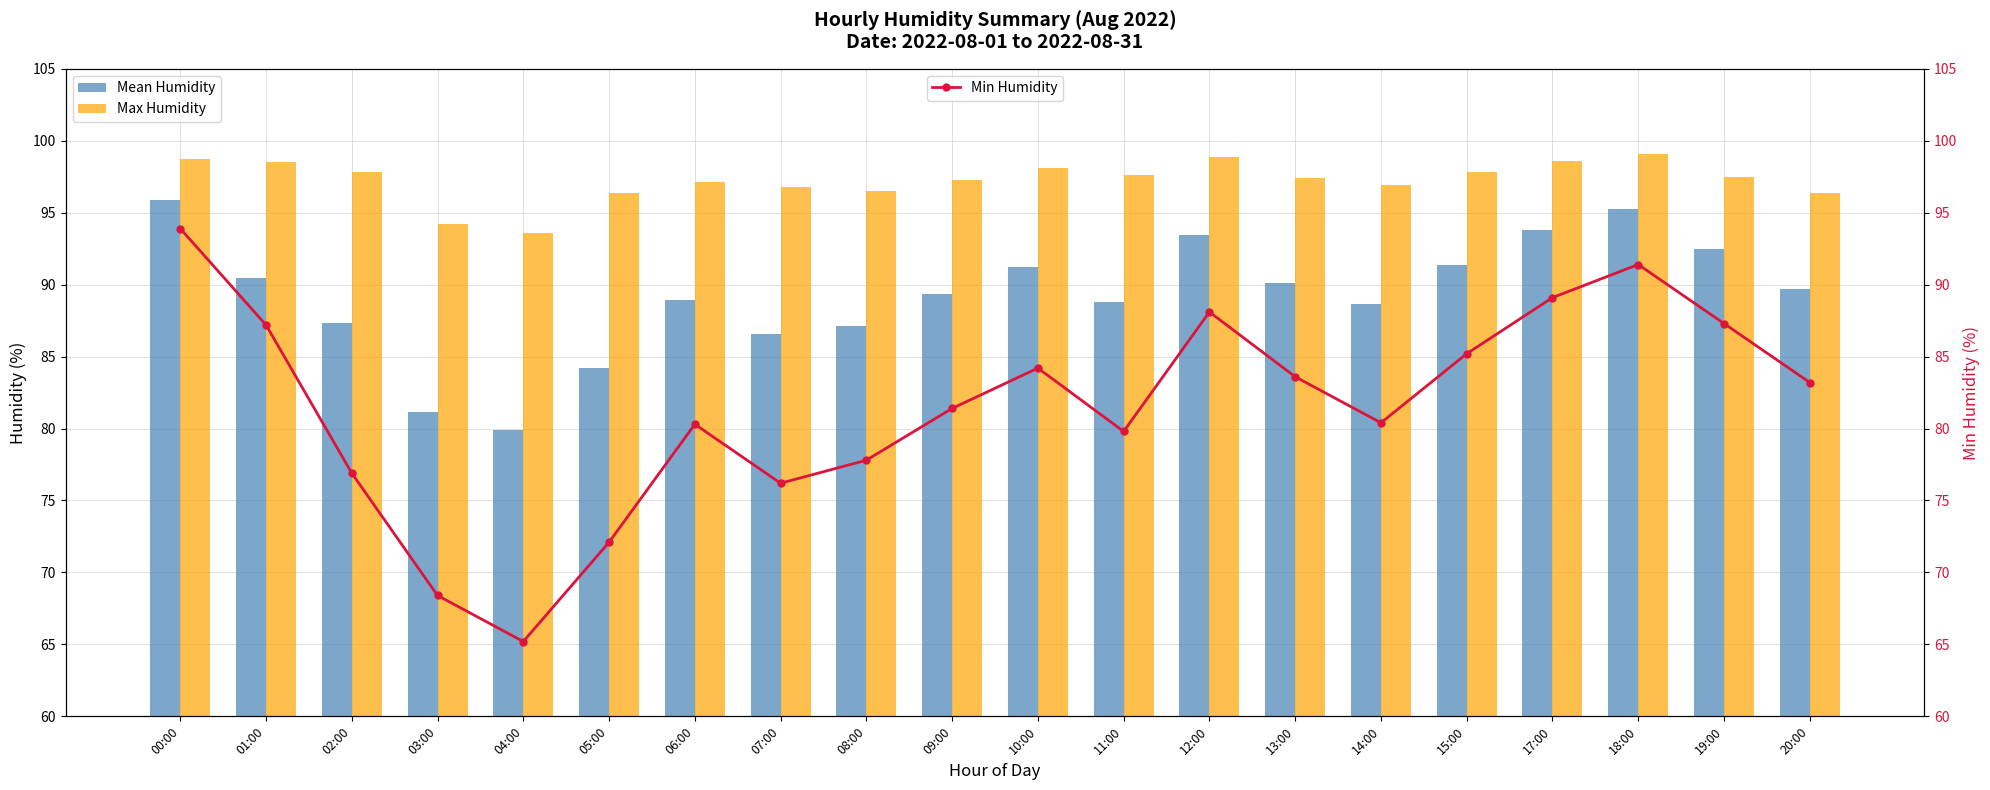

Reading right to left, extract all data points from this chart.

Mean Humidity: 20:00=89.7	19:00=92.5	18:00=95.2	17:00=93.8	15:00=91.3	14:00=88.7	13:00=90.1	12:00=93.5	11:00=88.8	10:00=91.2	09:00=89.3	08:00=87.1	07:00=86.5	06:00=88.9	05:00=84.2	04:00=79.9	03:00=81.2	02:00=87.3	01:00=90.5	00:00=95.9
Max Humidity: 20:00=96.4	19:00=97.5	18:00=99.1	17:00=98.6	15:00=97.8	14:00=96.9	13:00=97.4	12:00=98.9	11:00=97.6	10:00=98.1	09:00=97.3	08:00=96.5	07:00=96.8	06:00=97.1	05:00=96.4	04:00=93.6	03:00=94.2	02:00=97.8	01:00=98.5	00:00=98.7
Min Humidity: 20:00=83.2	19:00=87.3	18:00=91.4	17:00=89.1	15:00=85.2	14:00=80.4	13:00=83.6	12:00=88.1	11:00=79.8	10:00=84.2	09:00=81.4	08:00=77.8	07:00=76.2	06:00=80.3	05:00=72.1	04:00=65.2	03:00=68.4	02:00=76.9	01:00=87.2	00:00=93.9